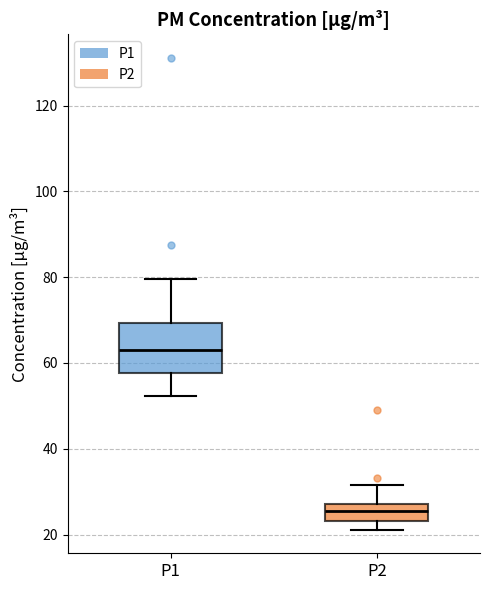

Reading left to right, transcribe this box plot: for each box, give where its median line is, the range the box spans, and where its two whiskers end, as read against the y-axis. The values are not printed on the chart, so give them approximately, as read against the axis.

P1: median 64, box 58 to 70, whiskers 52 to 80
P2: median 26, box 24 to 28, whiskers 22 to 32